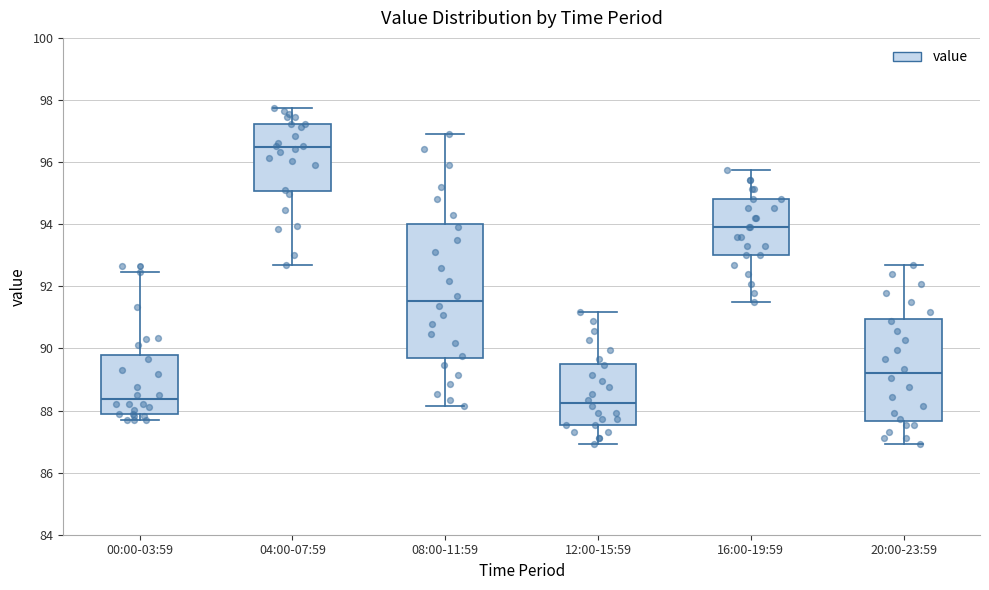

Comparing the boxes themselves (not the whiskers), which one is the tallest?

08:00-11:59